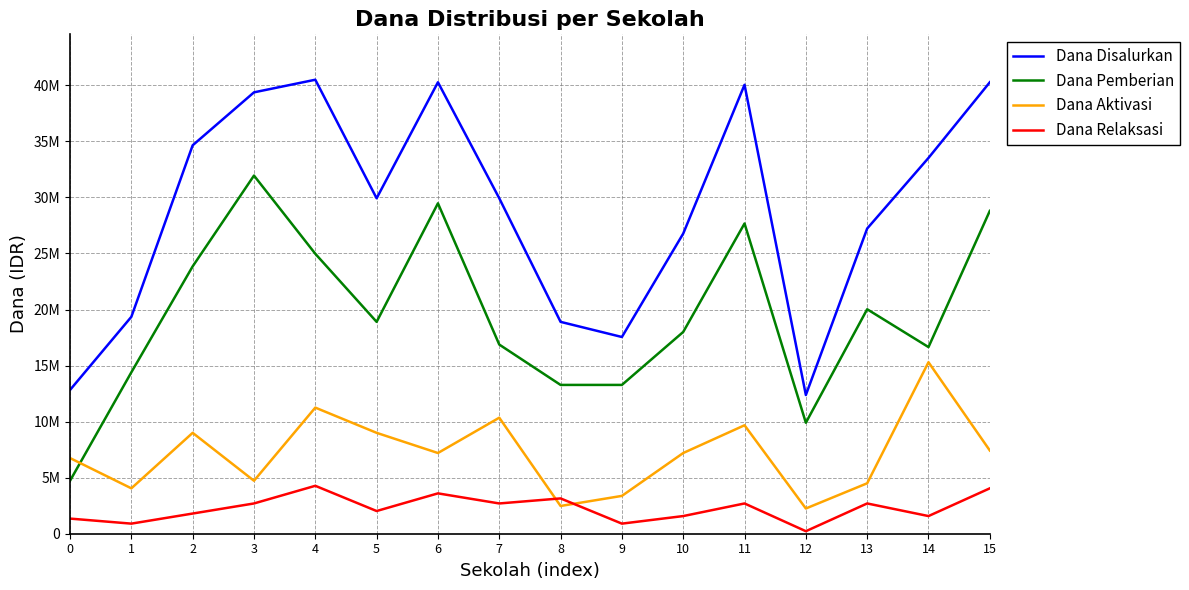

Which series has the widest spread of values?

Dana Disalurkan